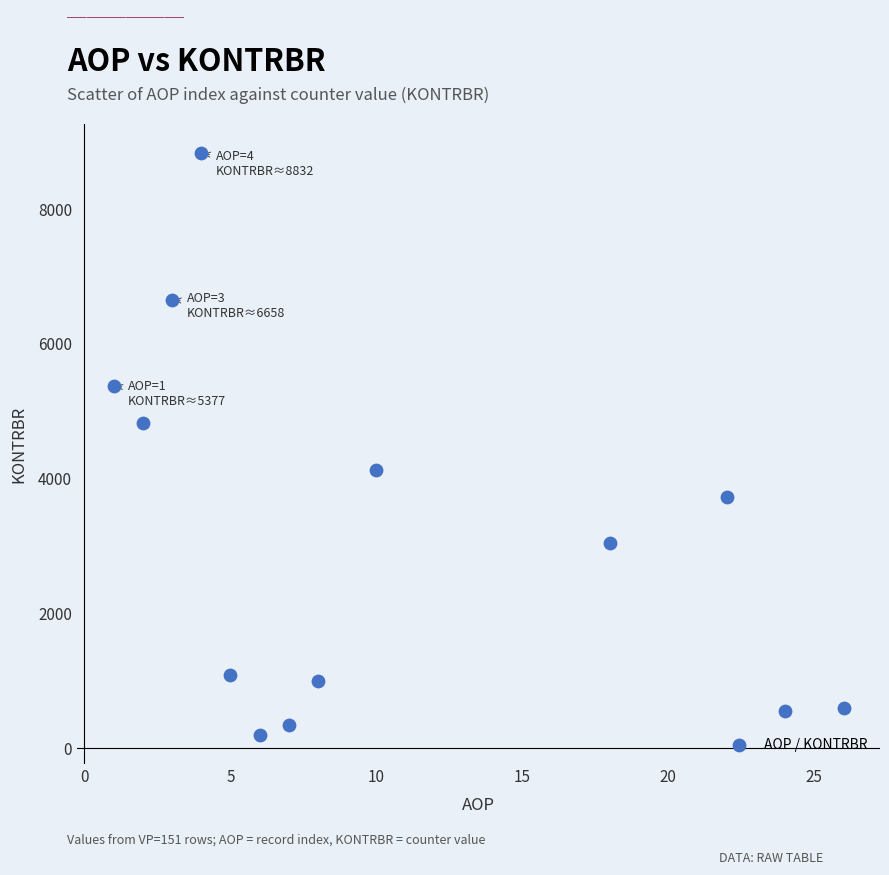

What is the range of X values (max minus min)?

25.0